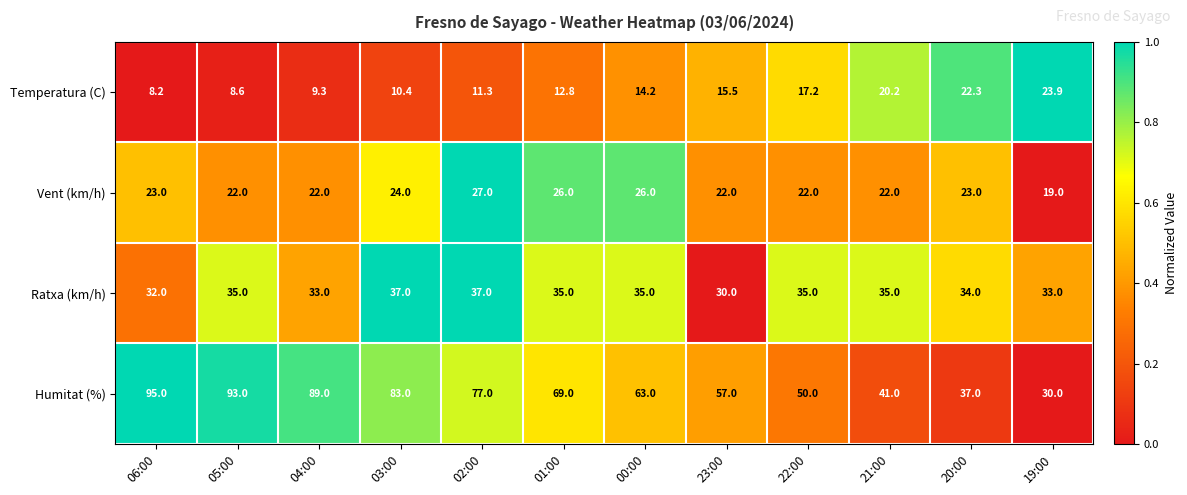

What is the difference between the highest and lowest values at 23:00?

41.5